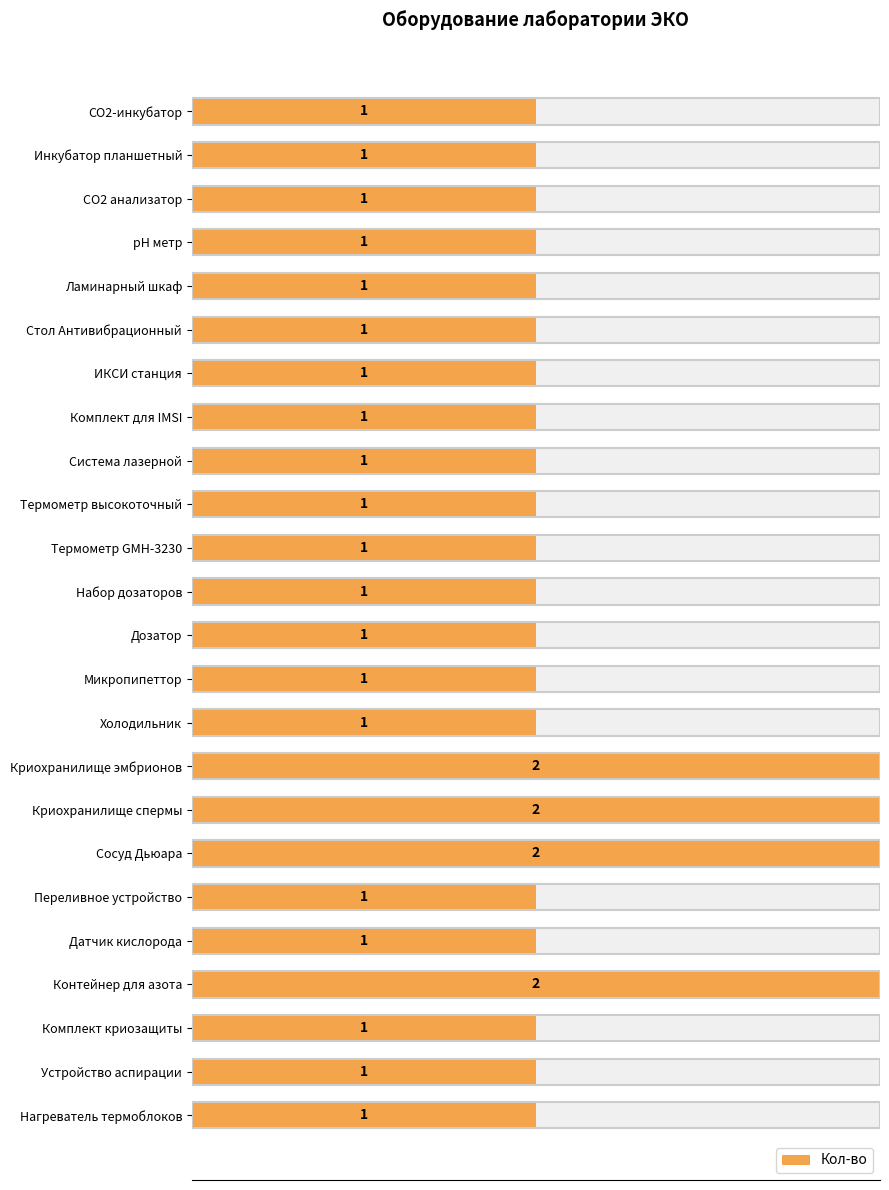

Is it true that the value at Криохранилище спермы is 1?

False